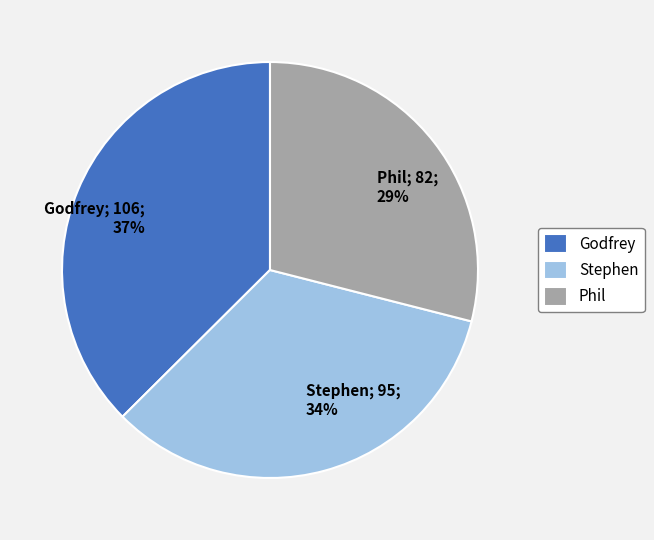

To the nearest percent, what portion does Stephen represent?

34%